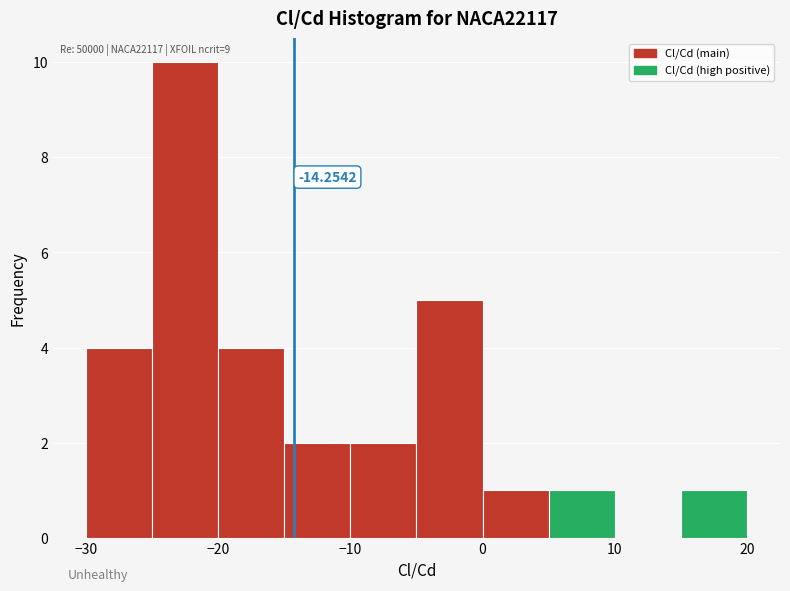

Over which range of the x-axis is the bar tallest?

-25 to -20